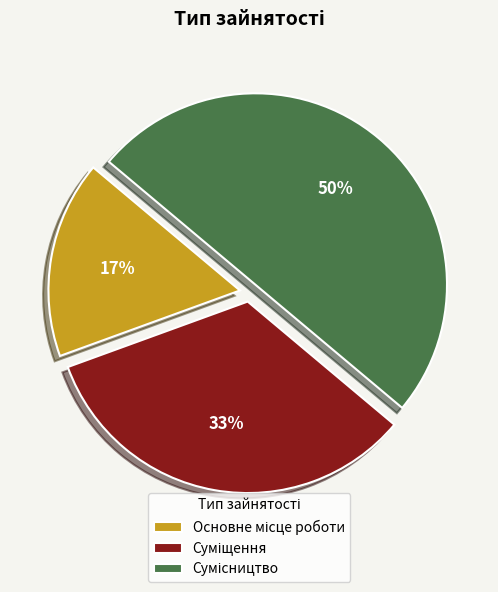

How many segments does this pie chart have?

3